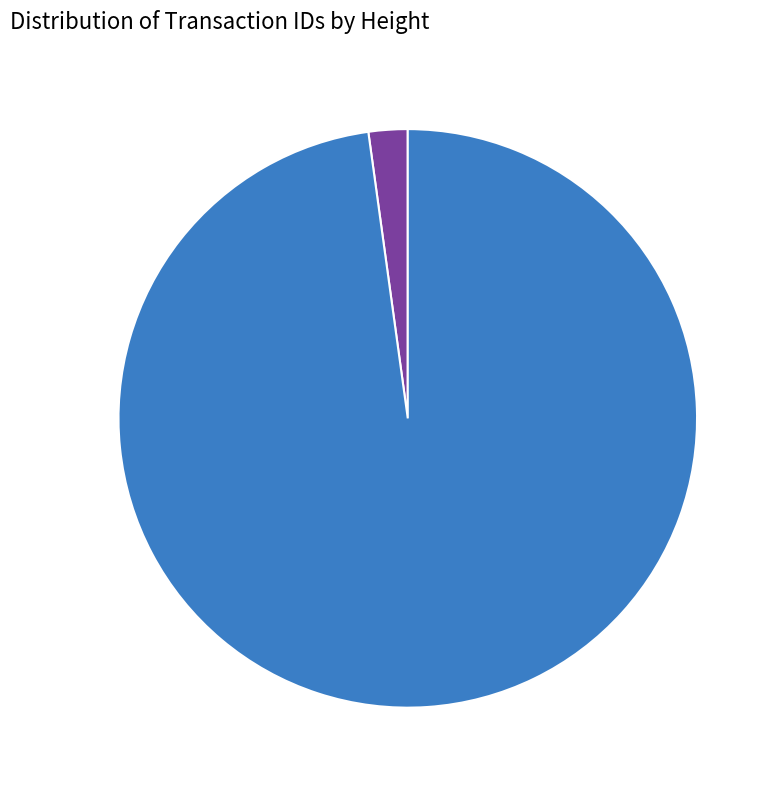

What percentage is the 383361 slice, to the nearest percent?

2%